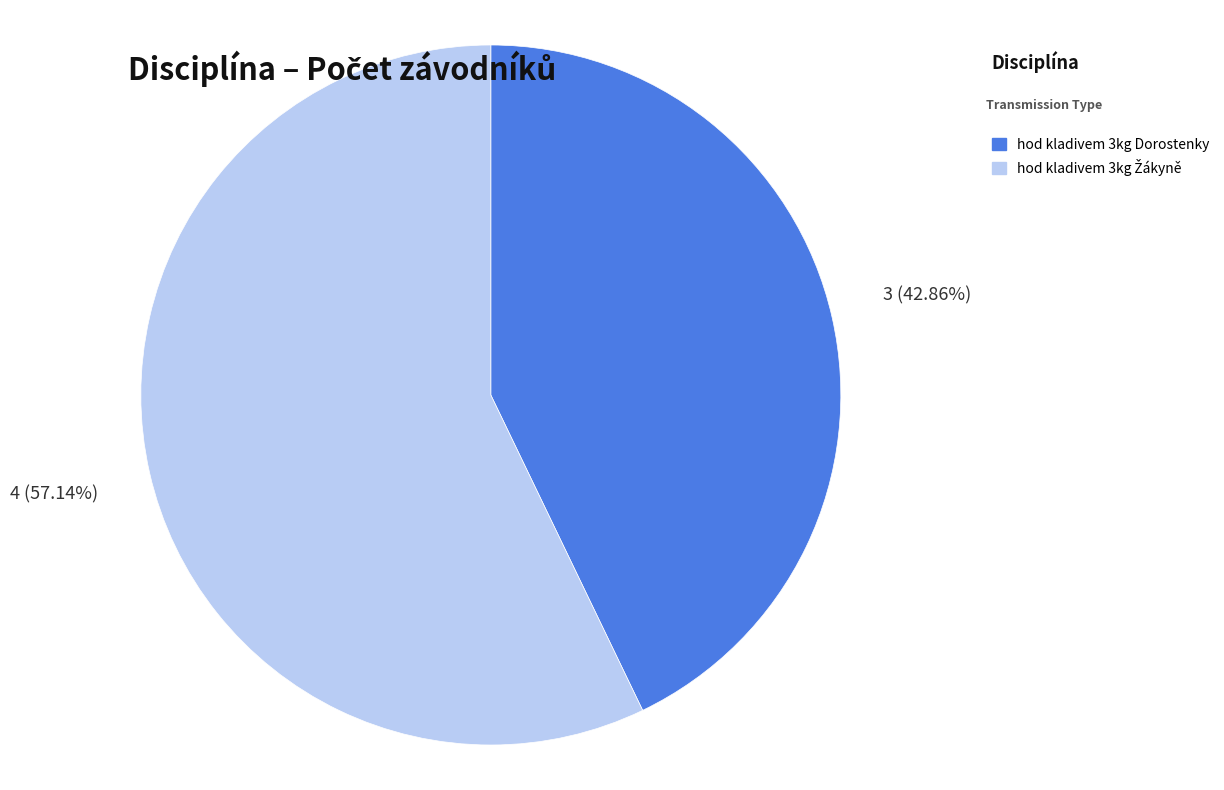

To the nearest percent, what percentage of the pie is hod kladivem 3kg Dorostenky?

43%